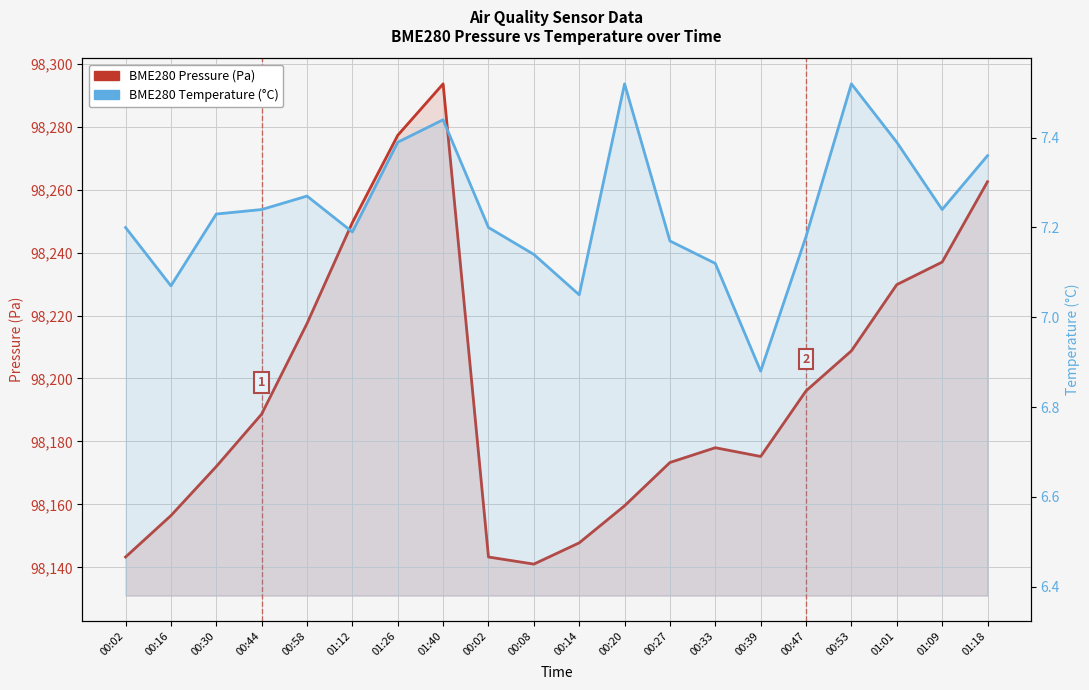

How many lines are shown in the chart?

2